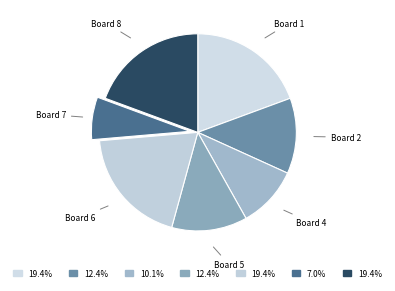

Which slice is the largest?

1